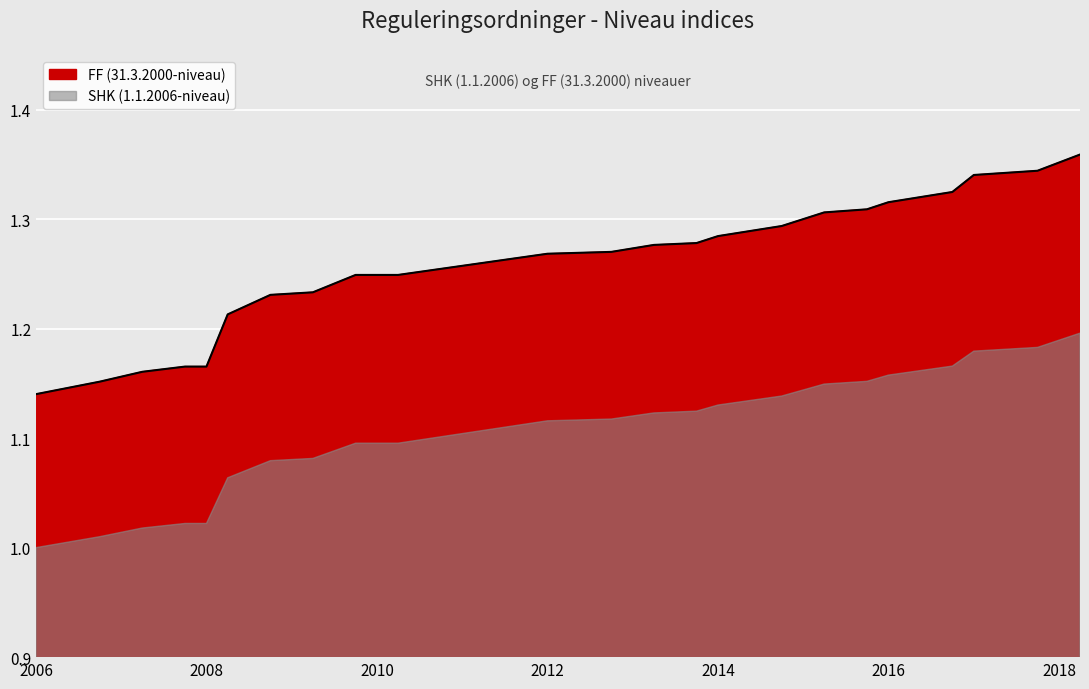

At which category does the chart reach its minimum across all series?

2006